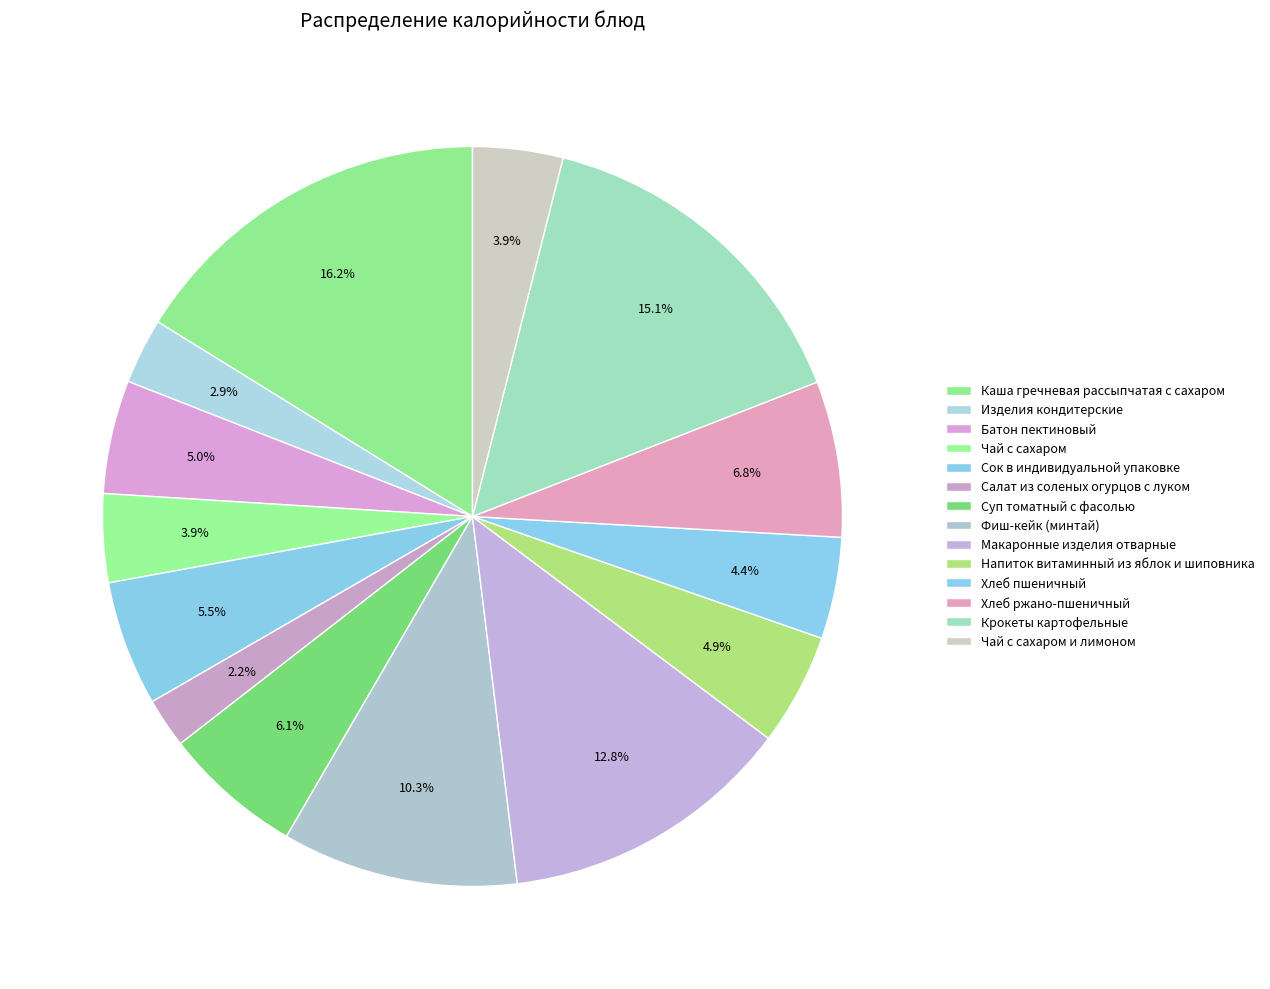

What is the largest slice in the pie chart?

Каша гречневая рассыпчатая с сахаром